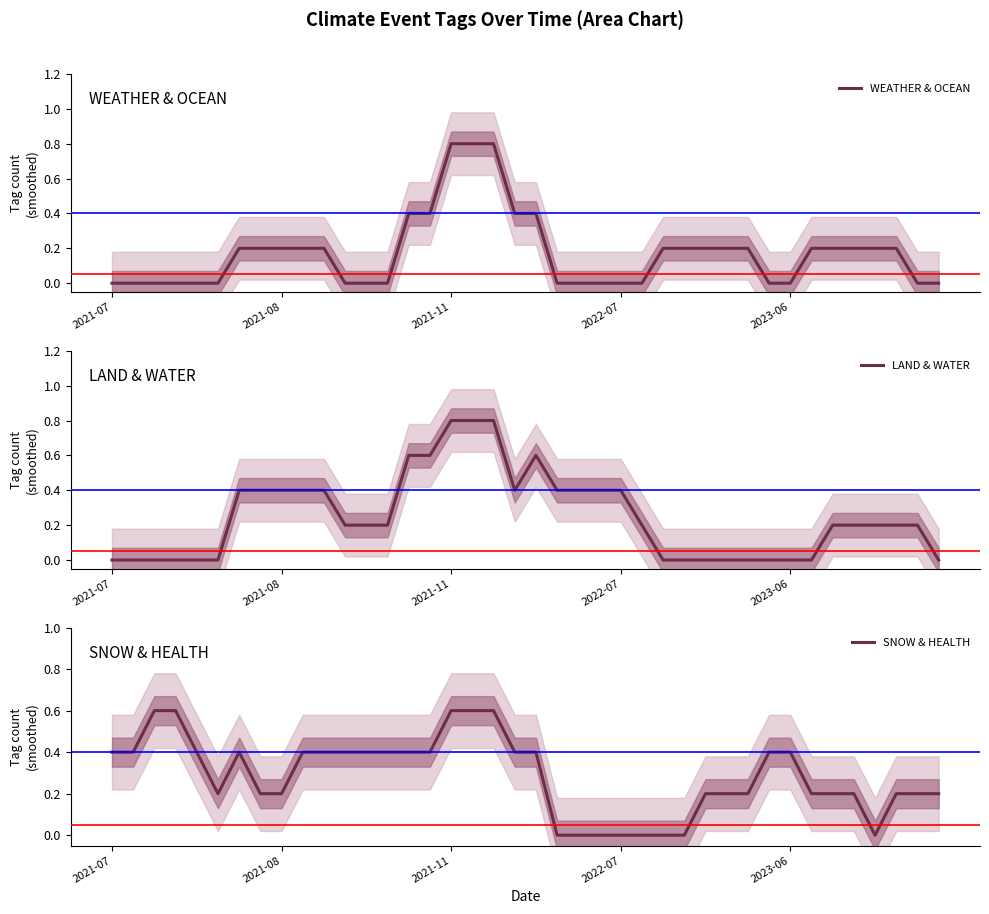

What is the sum of all LAND & WATER values?

10.0